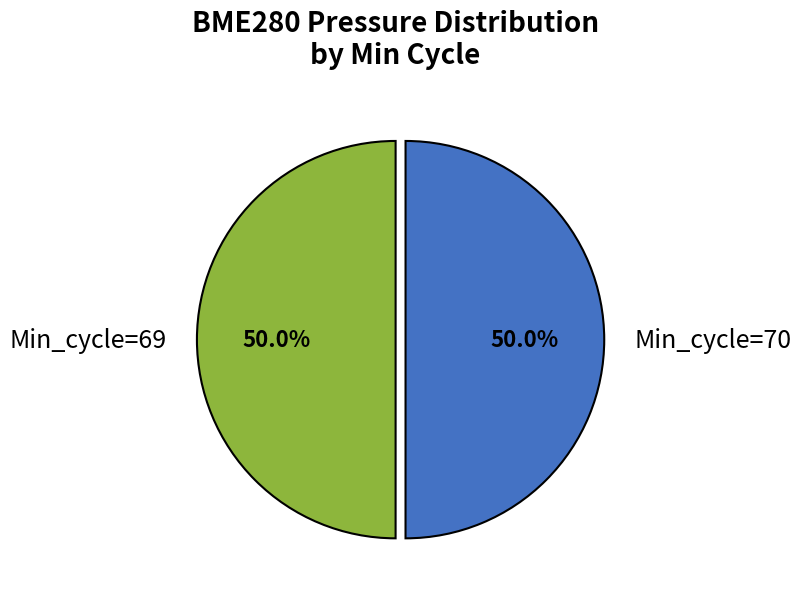

What percentage do Min_cycle=70 and Min_cycle=69 together represent?

100.0%